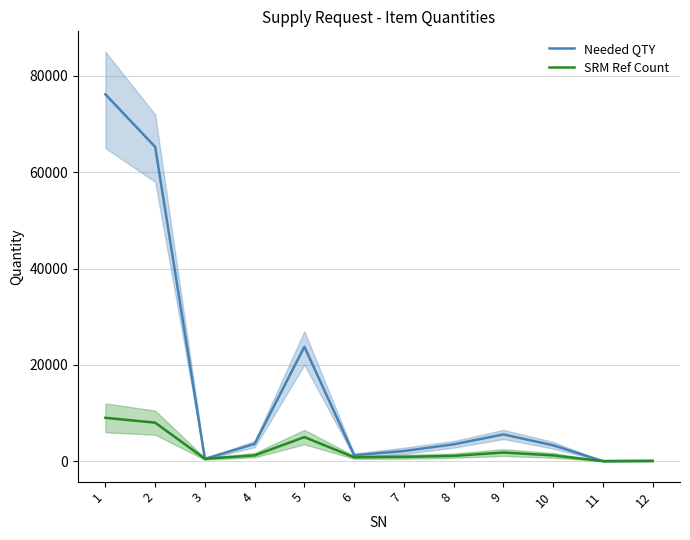

True or false: SRM Ref Count has more than 0 points higher than both neighbors.

True